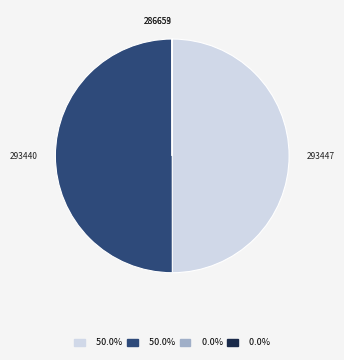

Combined, do 293447 and 293440 account for over 50%?

Yes